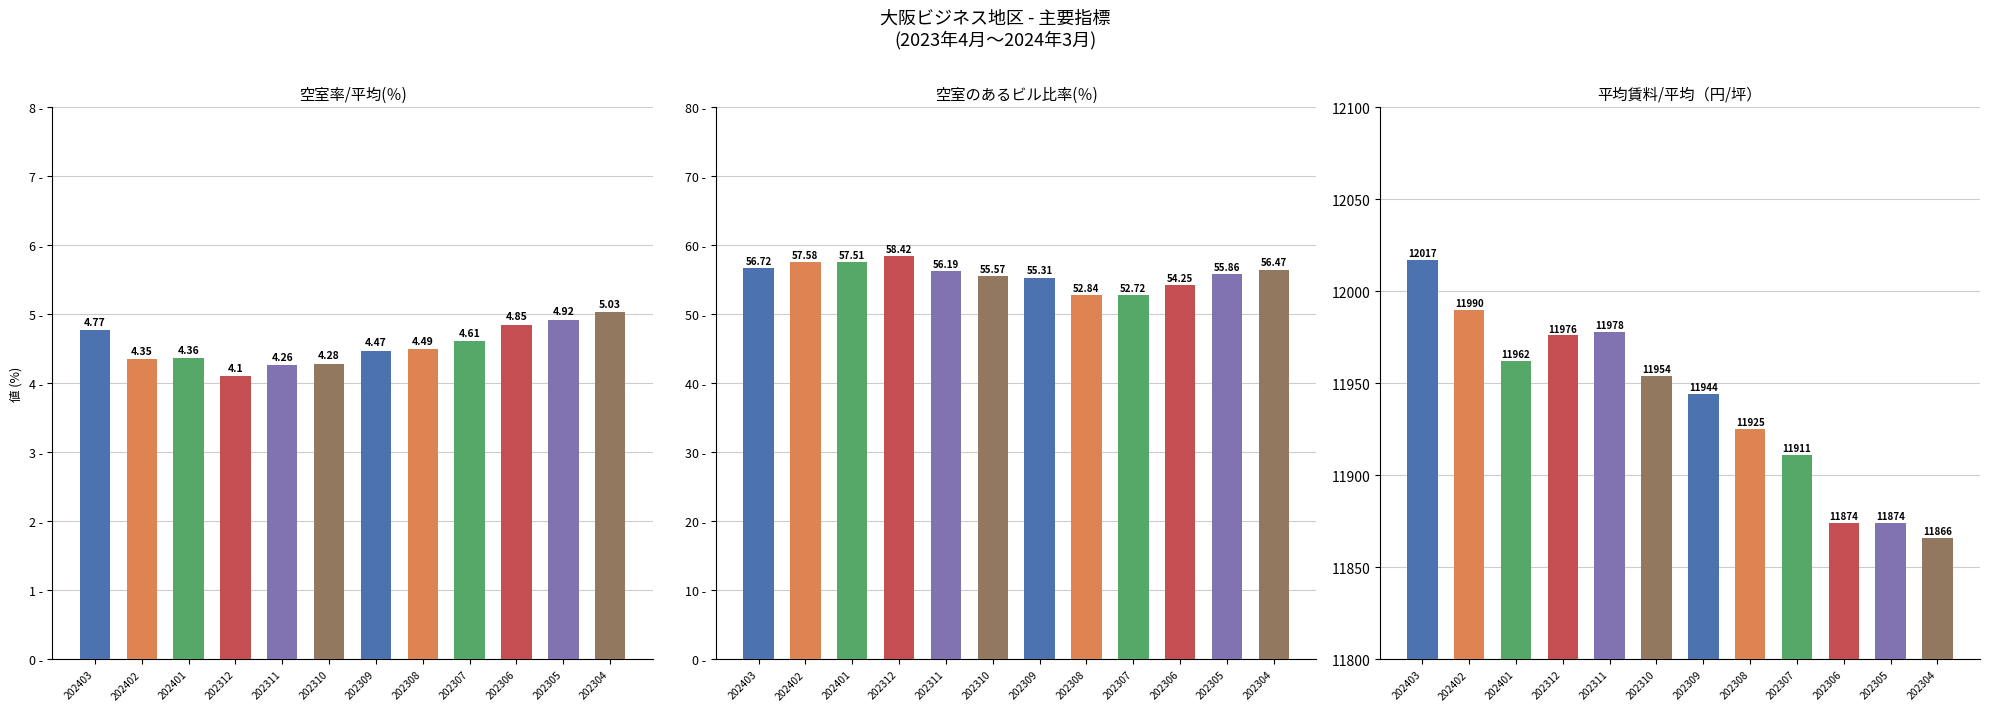

Read the 空室面積/合計(坪) value at 202308.

4.5